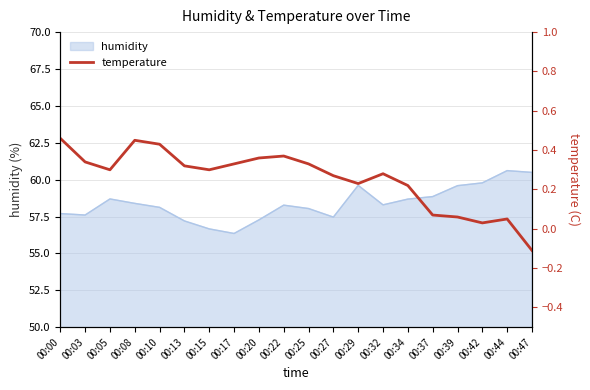

Is it true that the value at 00:39 is 0.1?

True